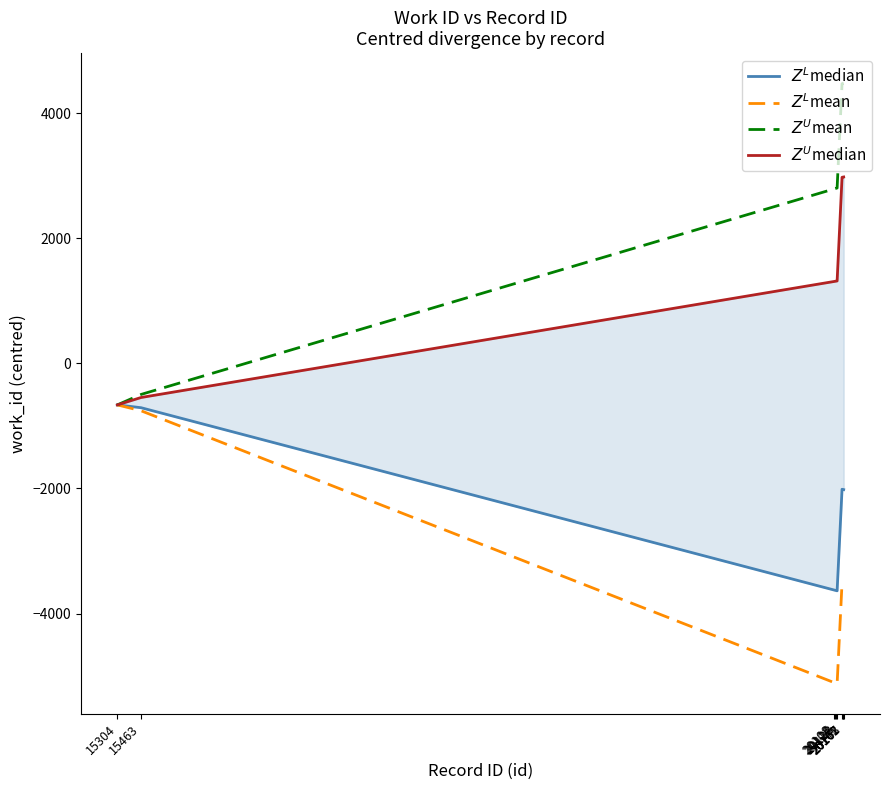

What value does the $Z^L$median series have at 15463?

-708.2